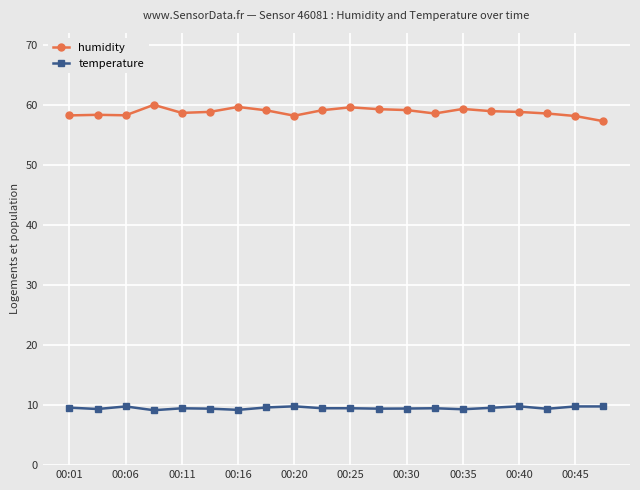

What is the smallest value displayed?

9.2